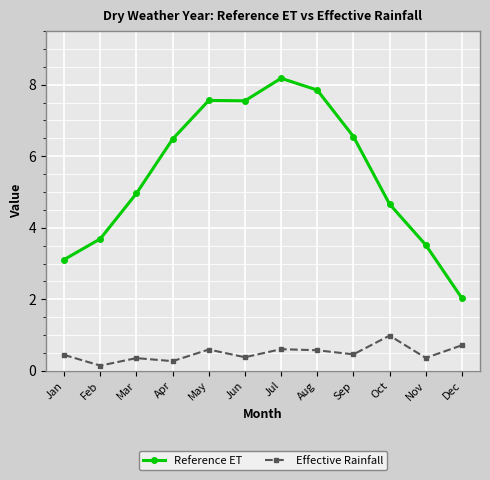

True or false: Reference ET and Effective Rainfall cross at least once.

False